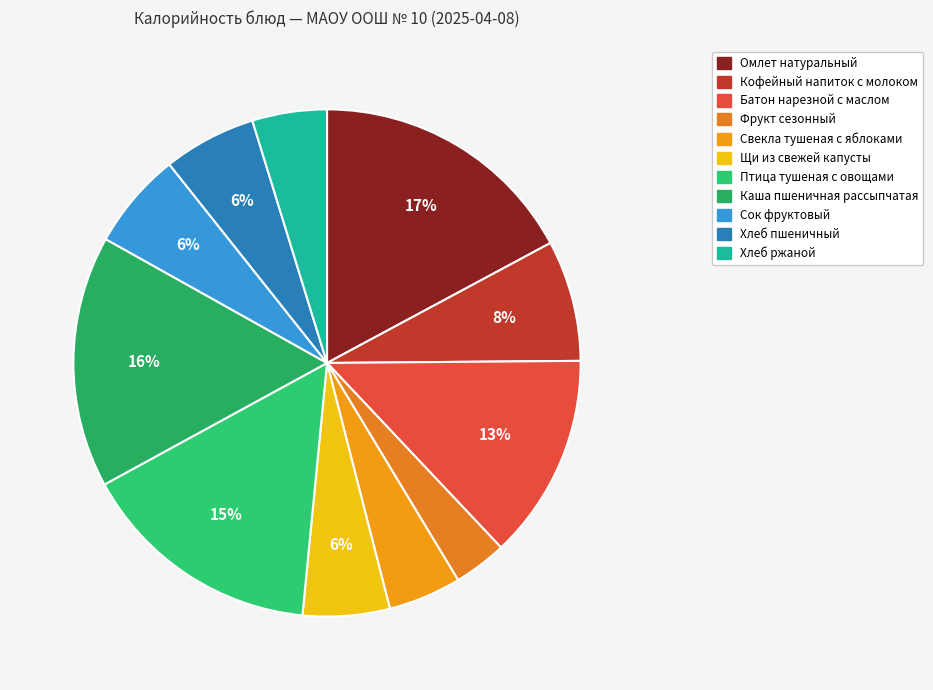

Count the number of slices in the pie.

11